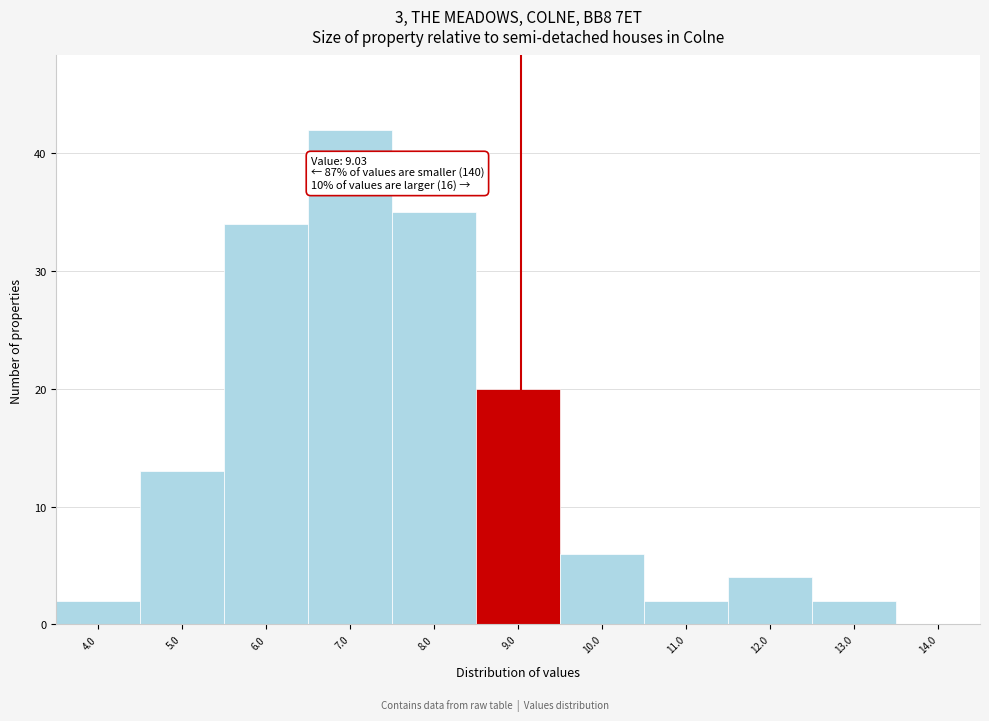

Over which range of the x-axis is the bar tallest?

6.5 to 7.5